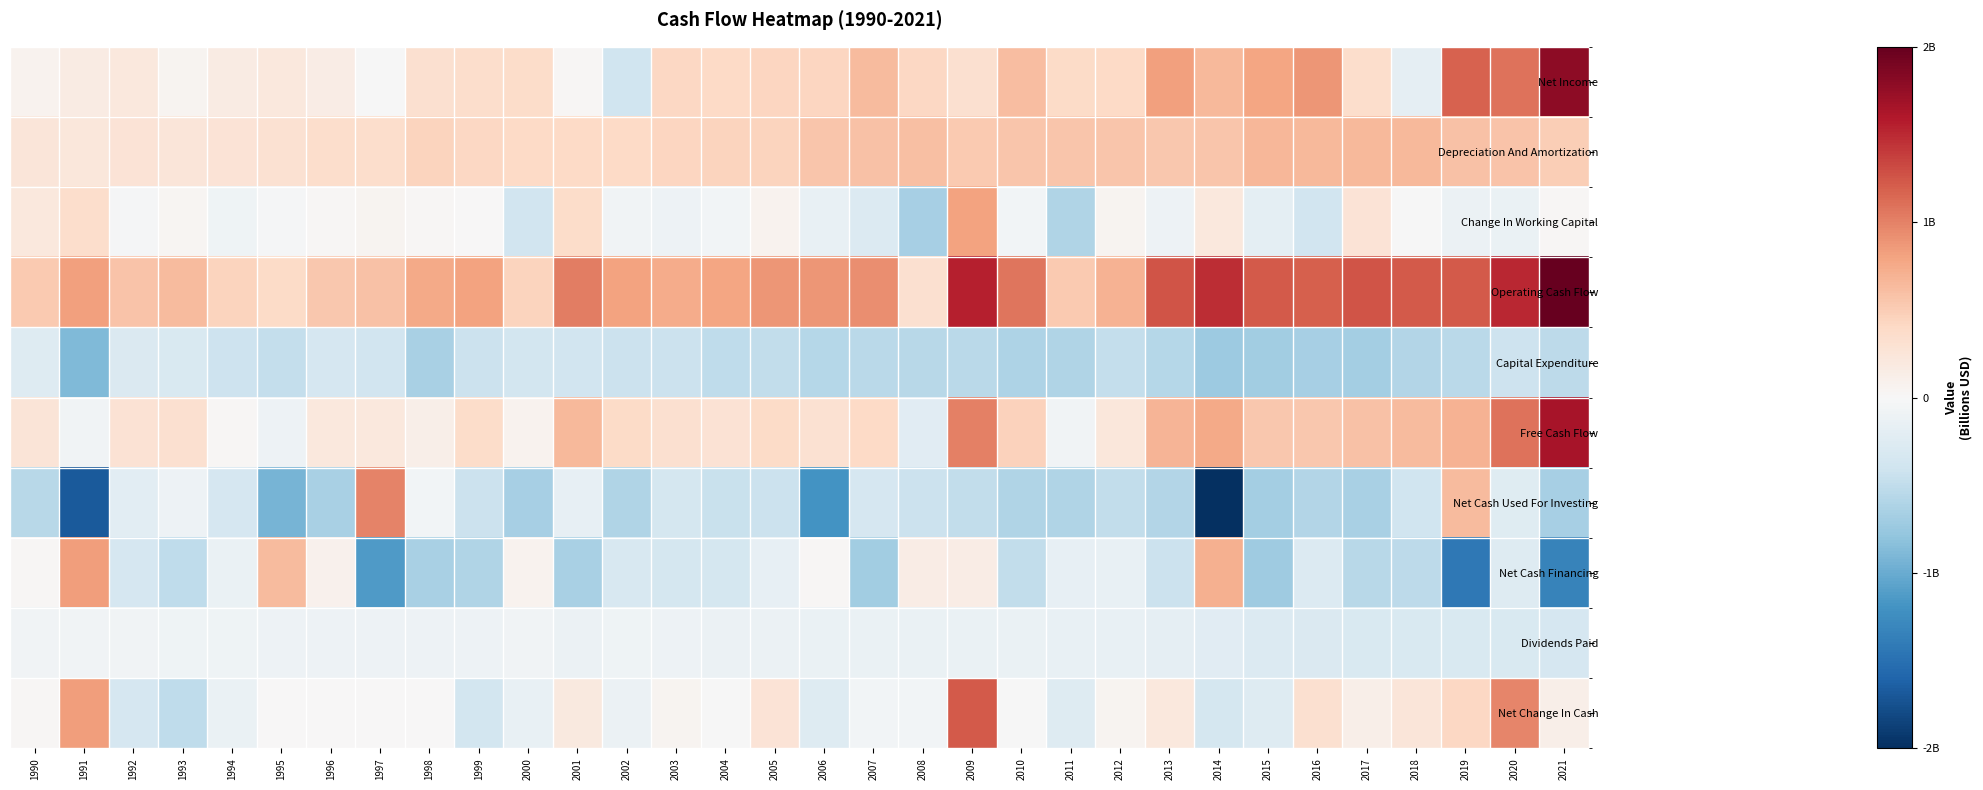

Which has a higher value, 2018 or 2009?

2009